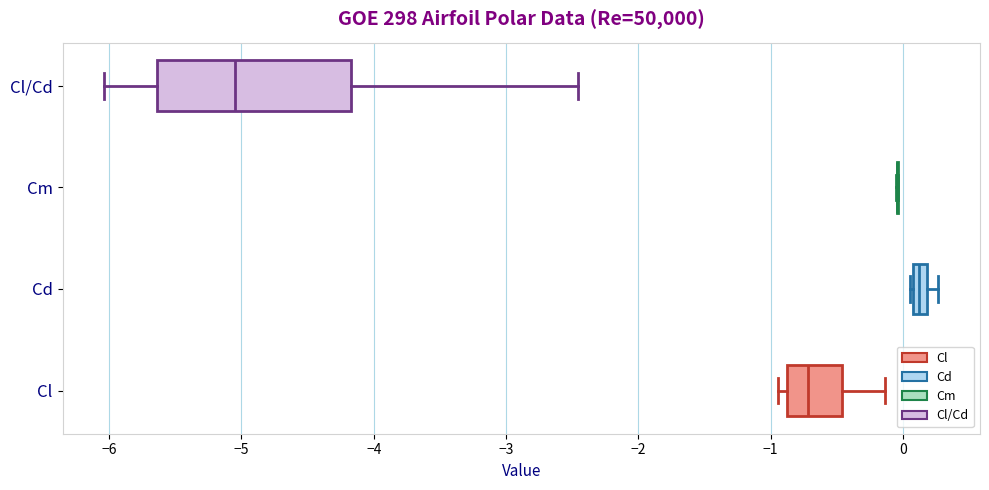

Where does the median line of the box for Cl sit on the x-axis? The values are not printed on the chart, so give them approximately, as read against the axis.

-0.7